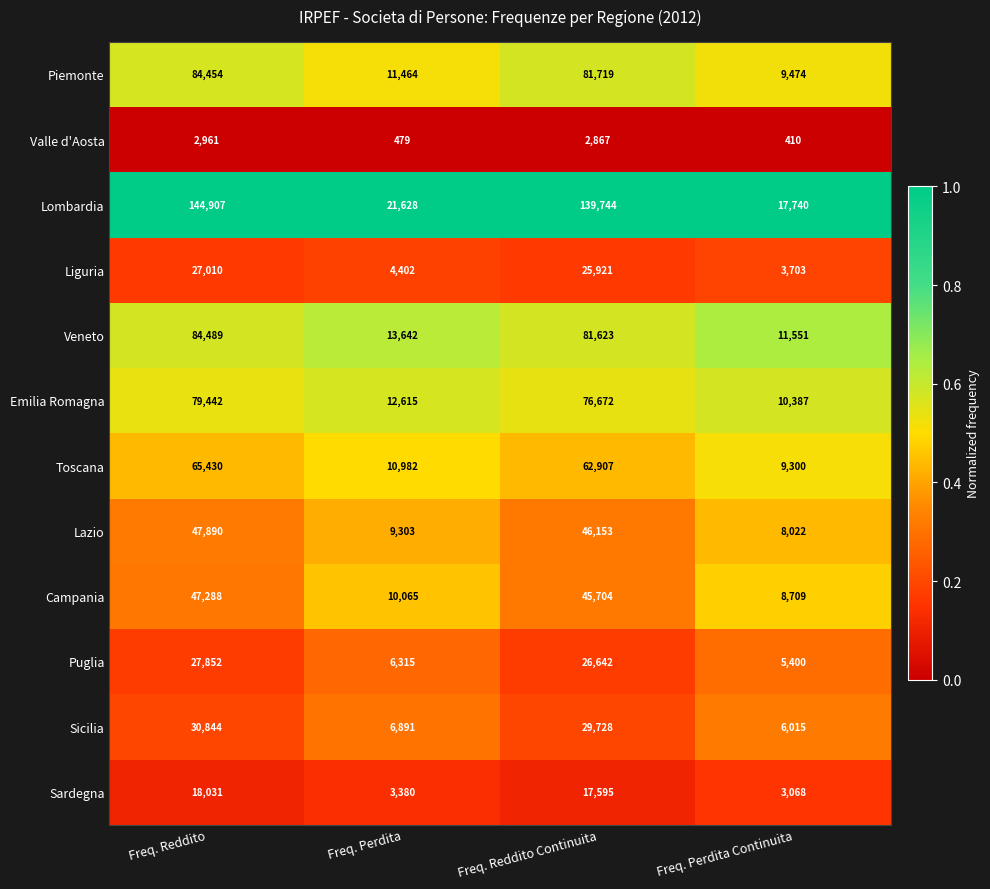

At which category is the sum across all series the highest?

Freq. Reddito